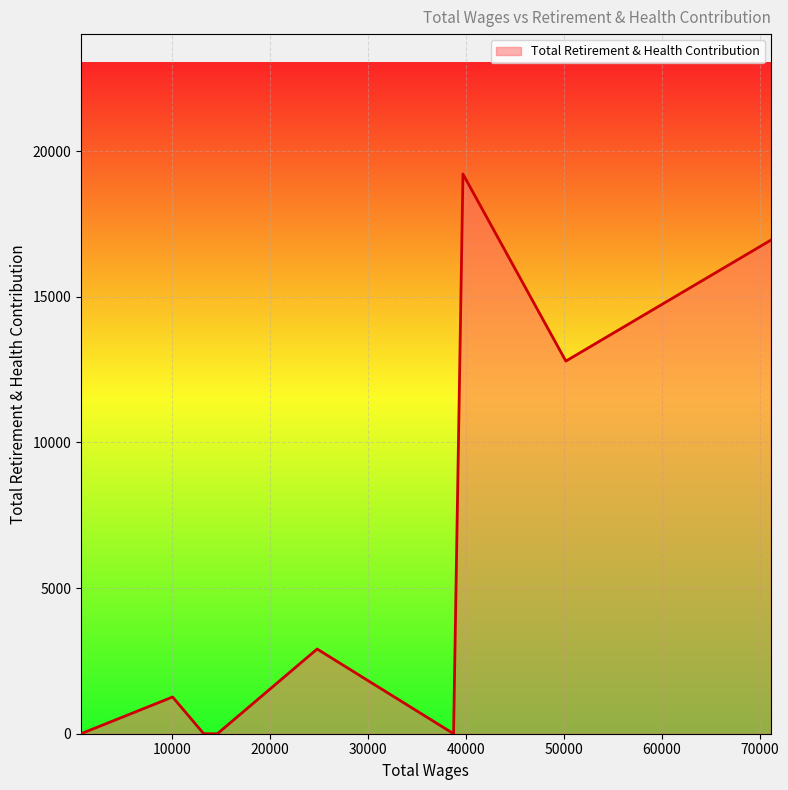

How many distinct data groups are displayed?

1